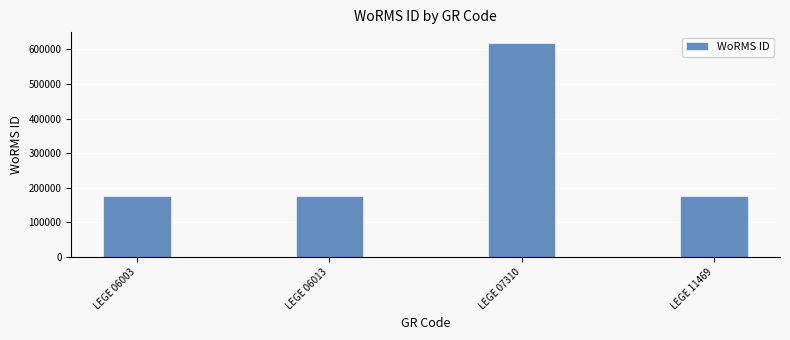

What is the change in value from LEGE 06003 to LEGE 07310?

+441146